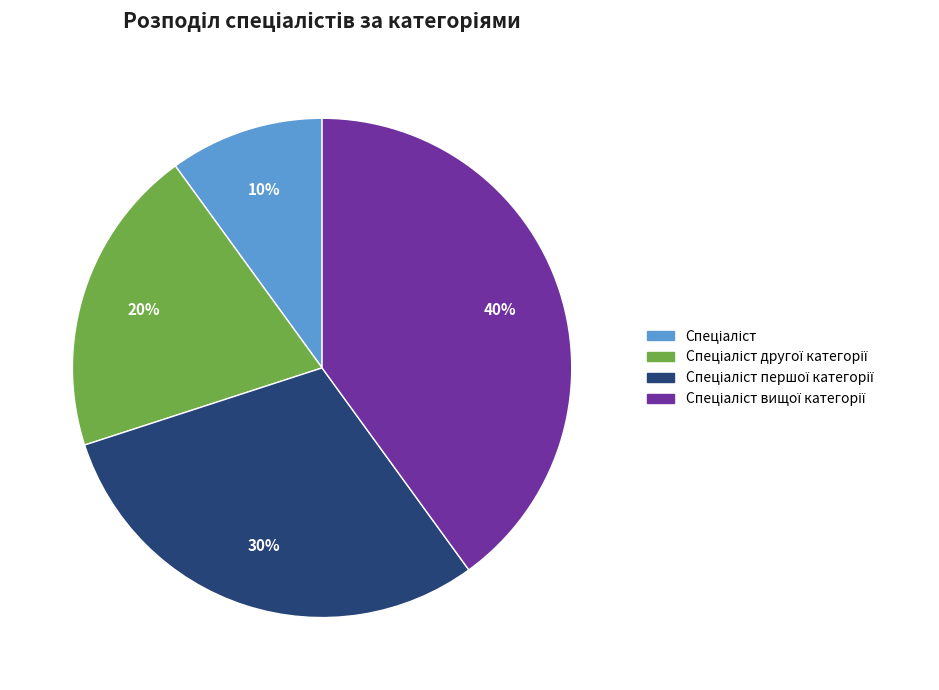

To the nearest percent, what is the average slice percentage?

25%